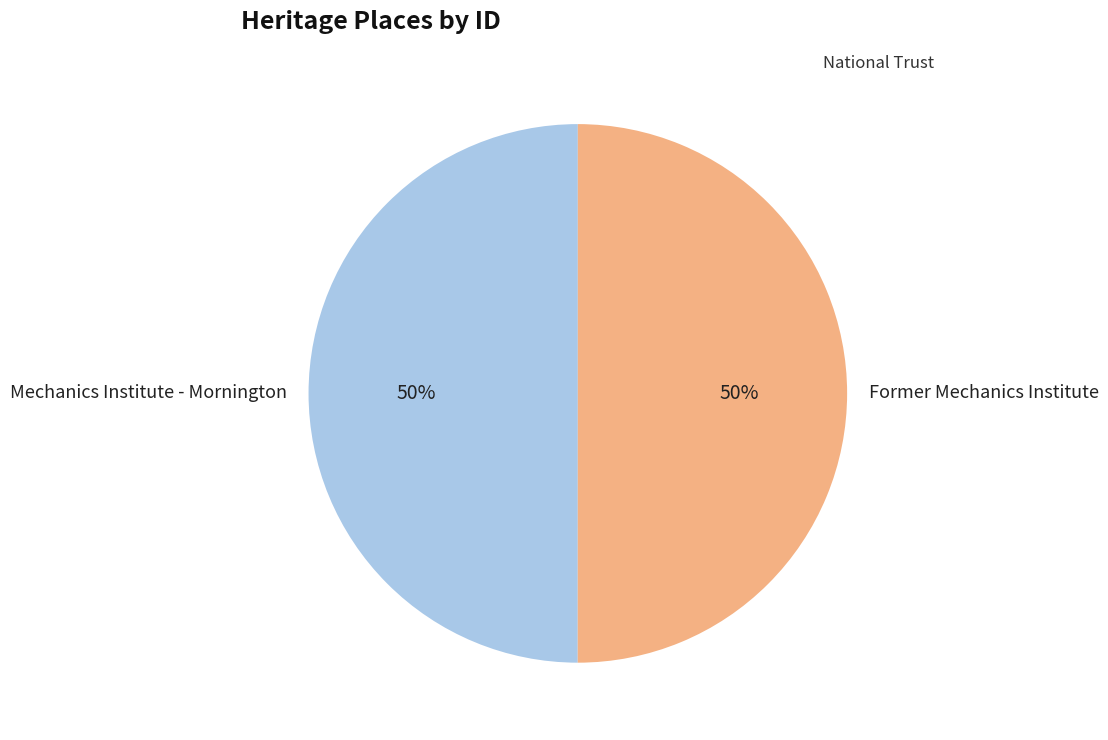

Do Former Mechanics Institute and Mechanics Institute - Mornington together represent more than half of the pie?

Yes